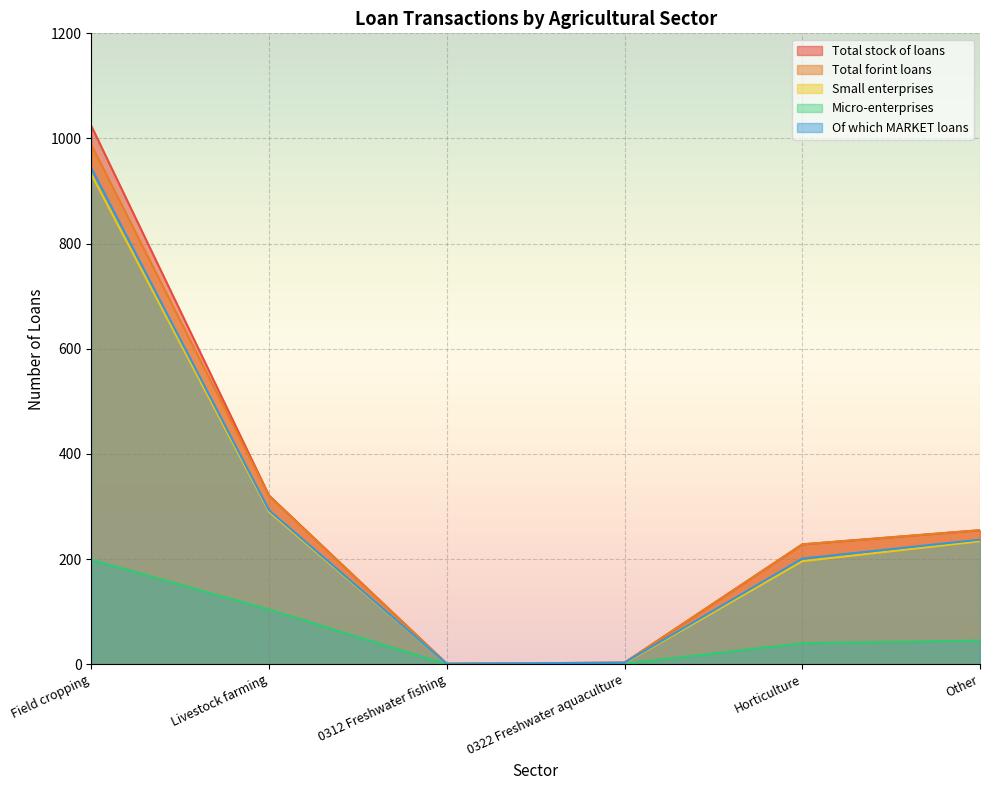

Which series has the largest range (max minus min)?

Total stock of loans